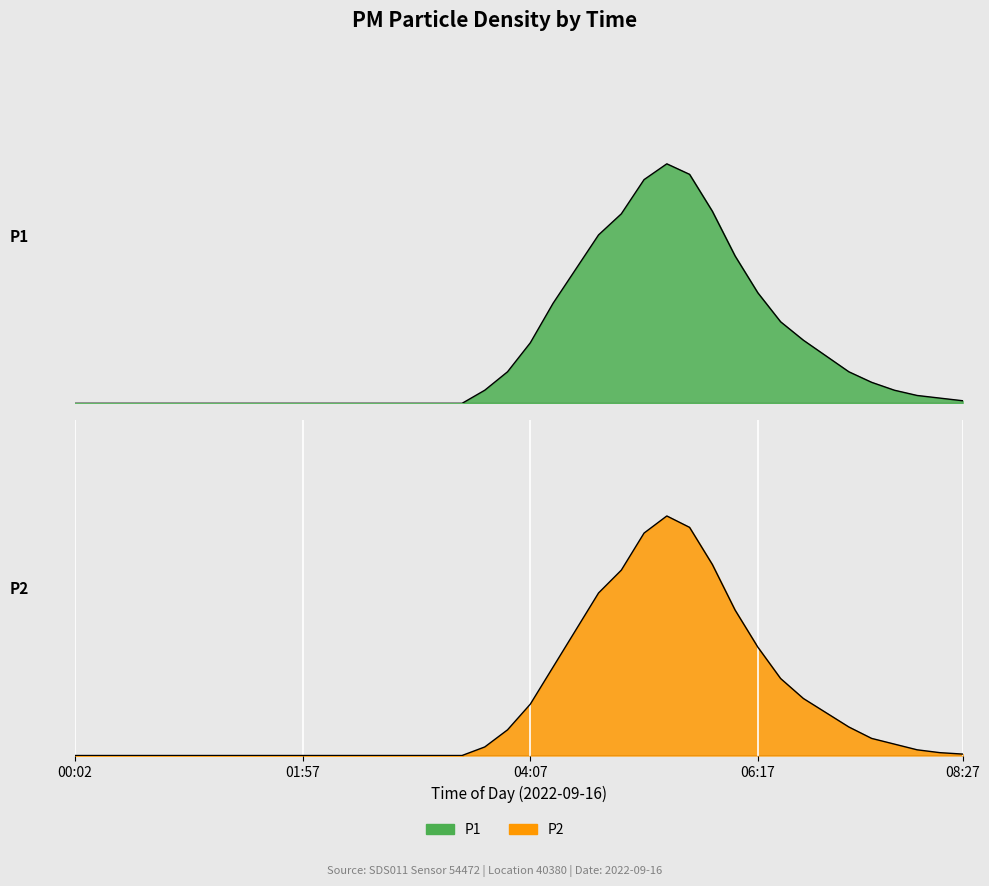

Does the chart display data point markers on the line(s)?

No